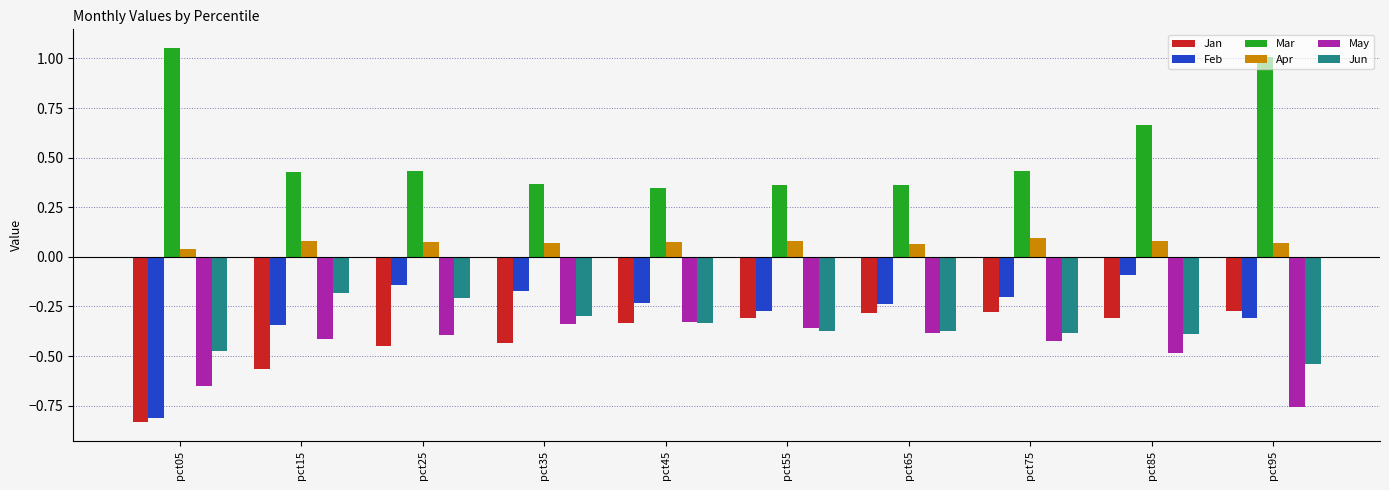

At which label is Apr closest to 0?

pct05